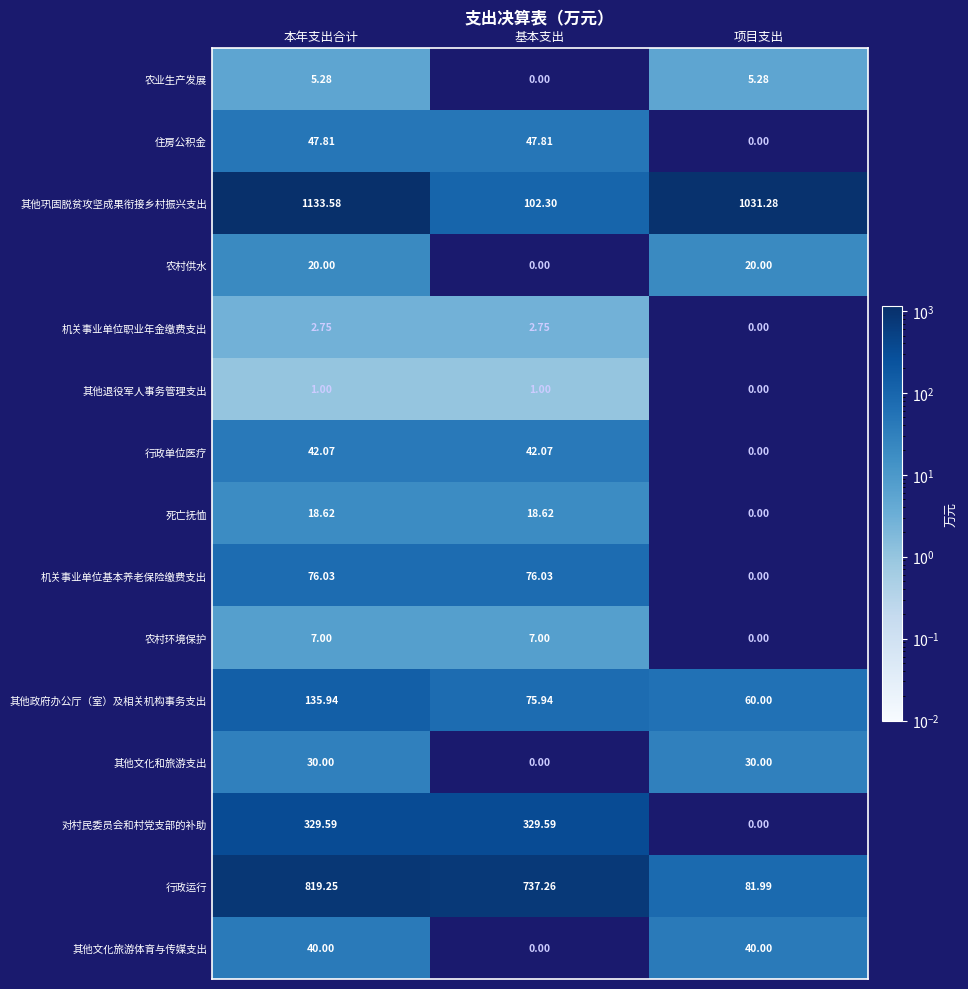

Rank the series by their maximum value, from lowest to highest.

其他退役军人事务管理支出, 机关事业单位职业年金缴费支出, 农业生产发展, 农村环境保护, 死亡抚恤, 农村供水, 其他文化和旅游支出, 其他文化旅游体育与传媒支出, 行政单位医疗, 住房公积金, 机关事业单位基本养老保险缴费支出, 其他政府办公厅（室）及相关机构事务支出, 对村民委员会和村党支部的补助, 行政运行, 其他巩固脱贫攻坚成果衔接乡村振兴支出